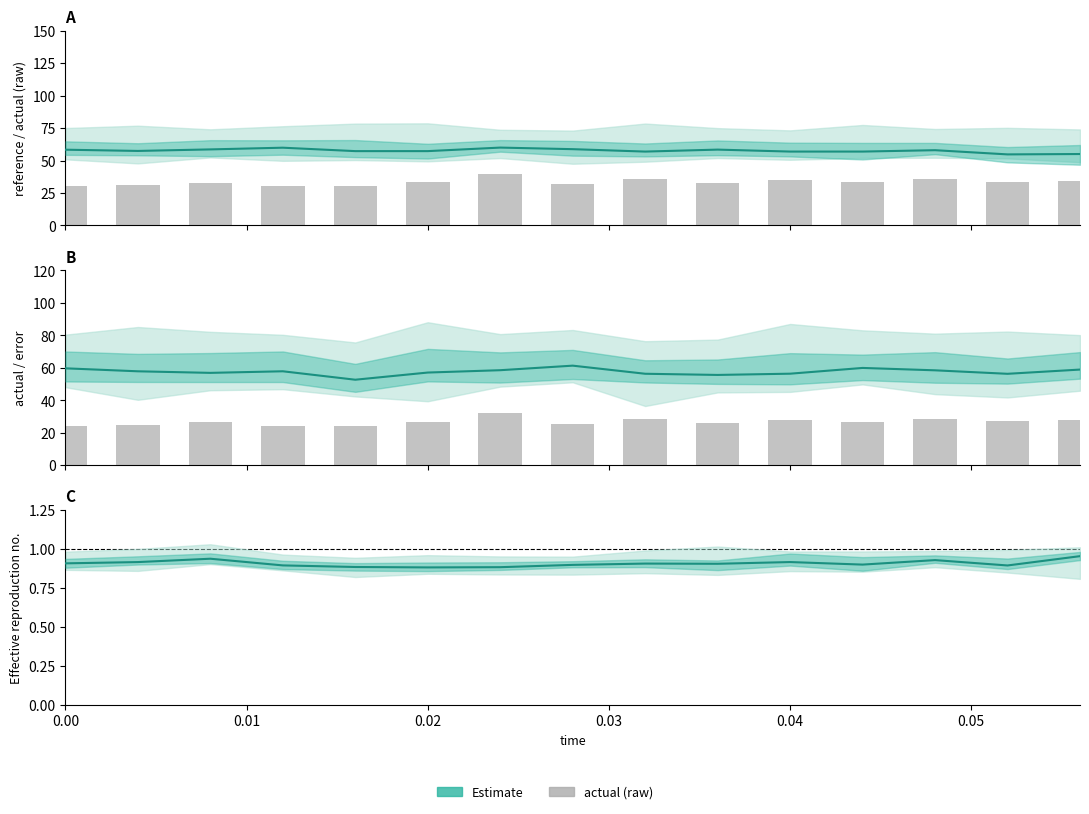

What is the minimum value for actual (raw)?

24.2